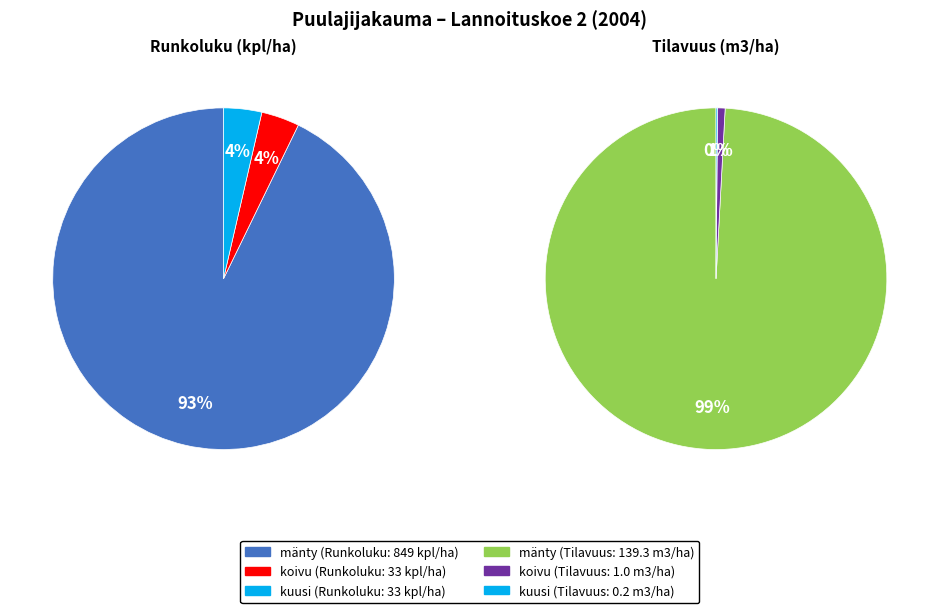

Combined, what portion of the pie is 2 and 1?

7.2%